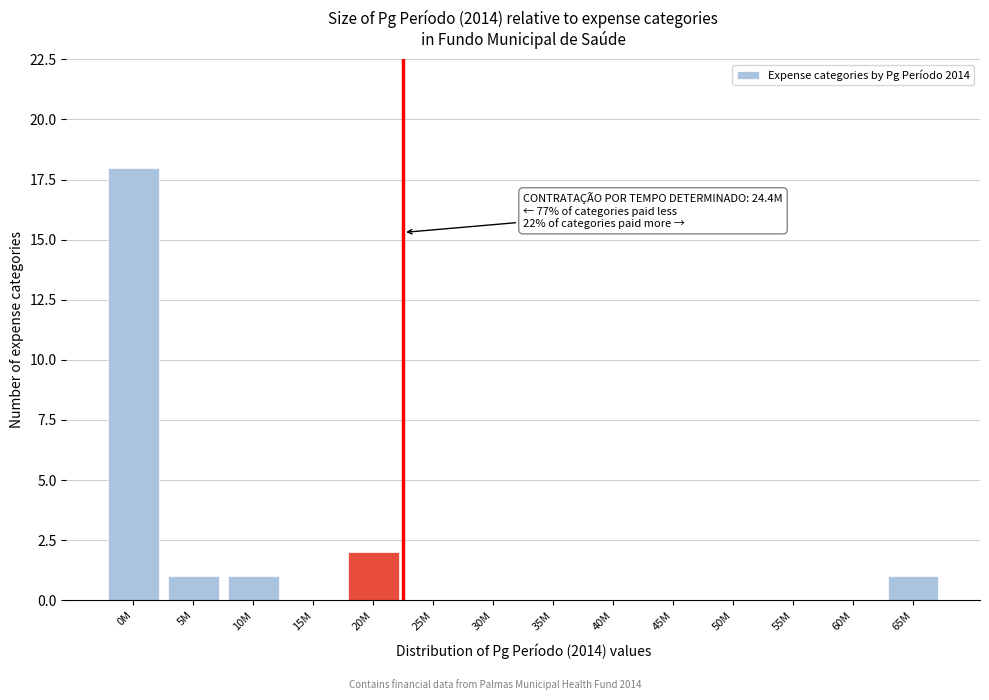

Reading left to right, list all the values displayed in this chart.

0M=18	5M=1	10M=1	15M=0	20M=2	25M=0	30M=0	35M=0	40M=0	45M=0	50M=0	55M=0	60M=0	65M=1